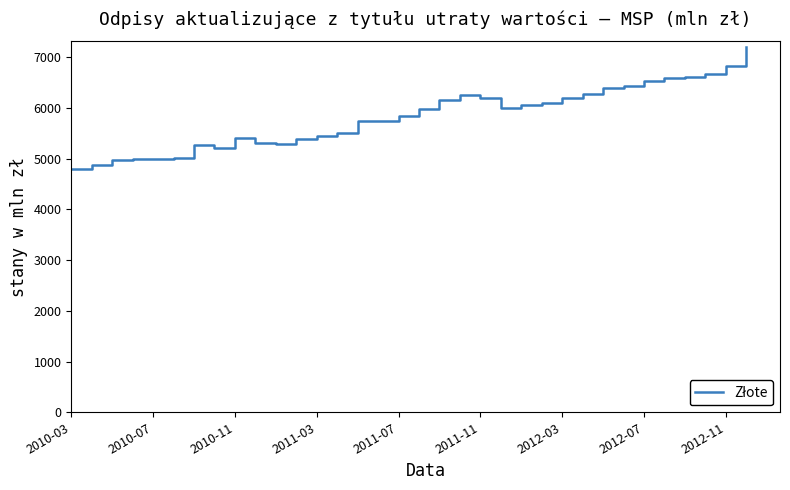

What is the maximum value shown in the chart?

7199.0